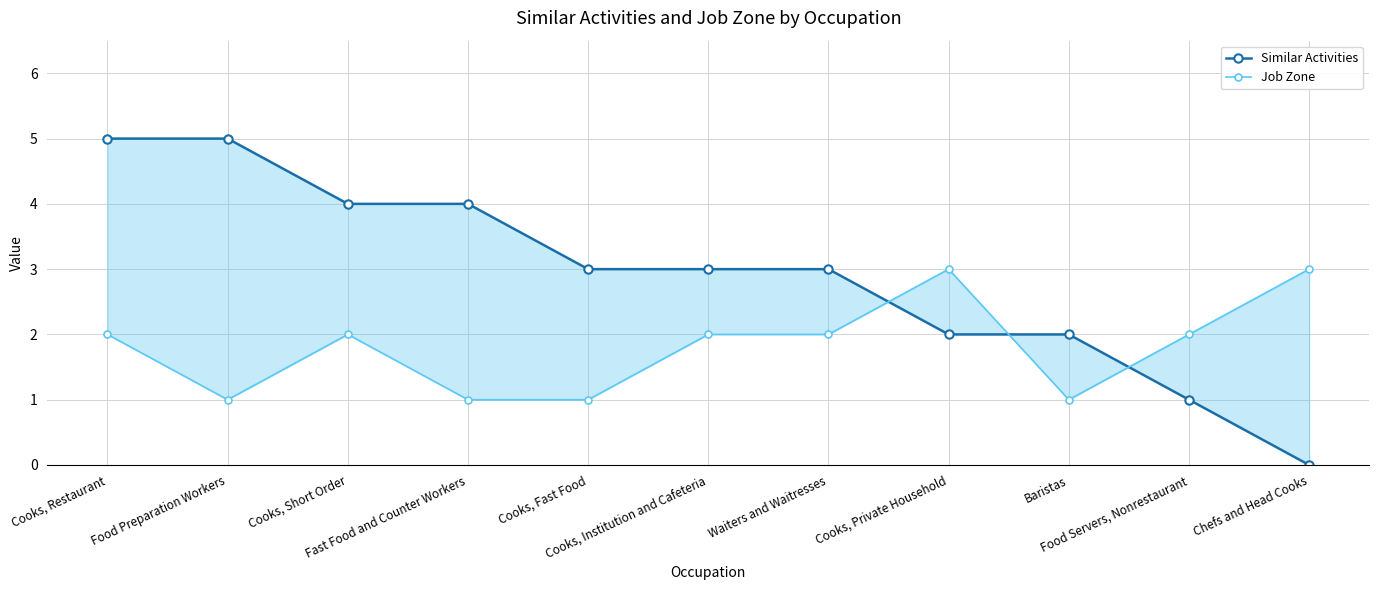

In Job Zone, how many points are higher than both neighbors (excluding endpoints)?

2